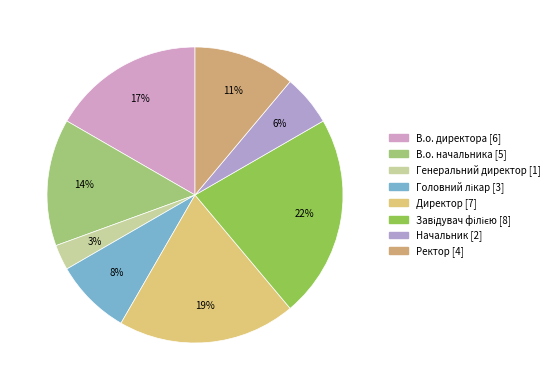

Is there a majority slice in this chart?

No